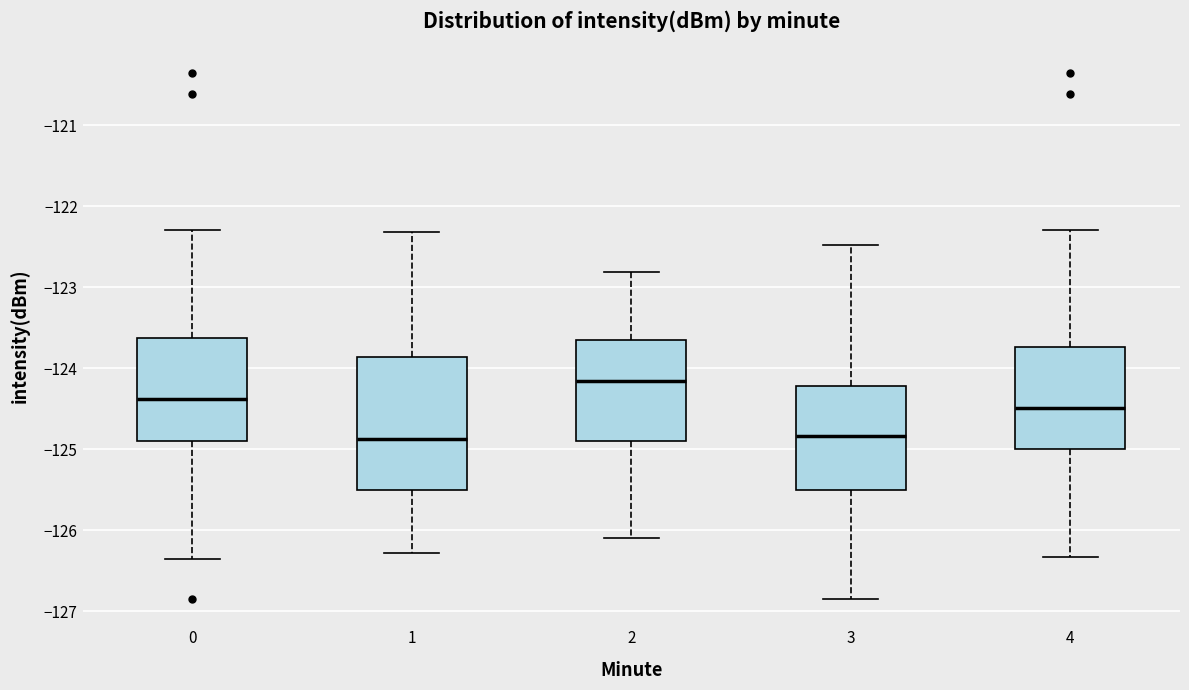

Reading left to right, read every box against the y-axis: the position of its median line, the range the box covers, and the ends of its whiskers. The values are not printed on the chart, so give them approximately, as read against the axis.

0: median -124.4, box -124.9 to -123.6, whiskers -126.4 to -122.3
1: median -124.9, box -125.5 to -123.9, whiskers -126.3 to -122.3
2: median -124.2, box -124.9 to -123.6, whiskers -126.1 to -122.8
3: median -124.8, box -125.5 to -124.2, whiskers -126.9 to -122.5
4: median -124.5, box -125.0 to -123.7, whiskers -126.3 to -122.3